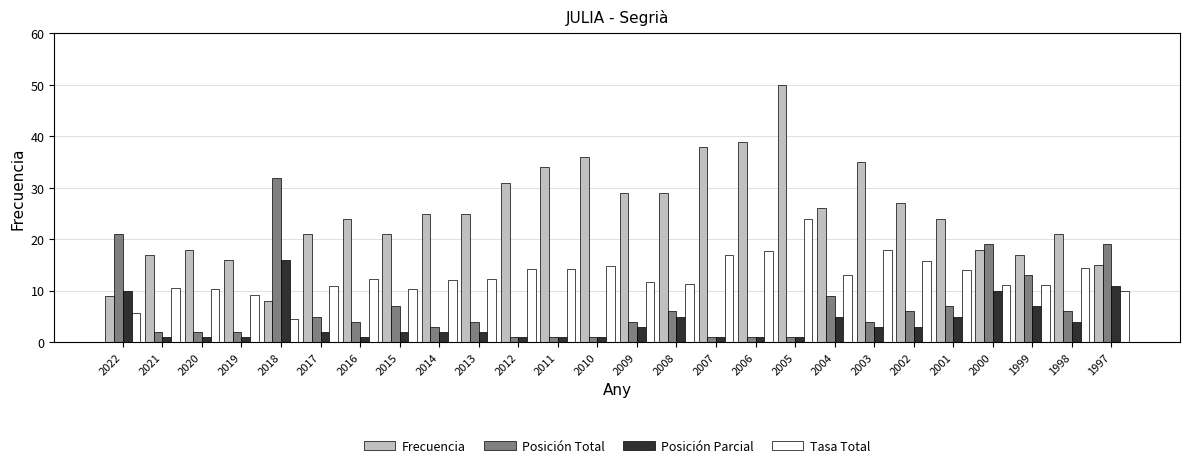

What is the difference between the highest and lowest values at 2001?

19.0